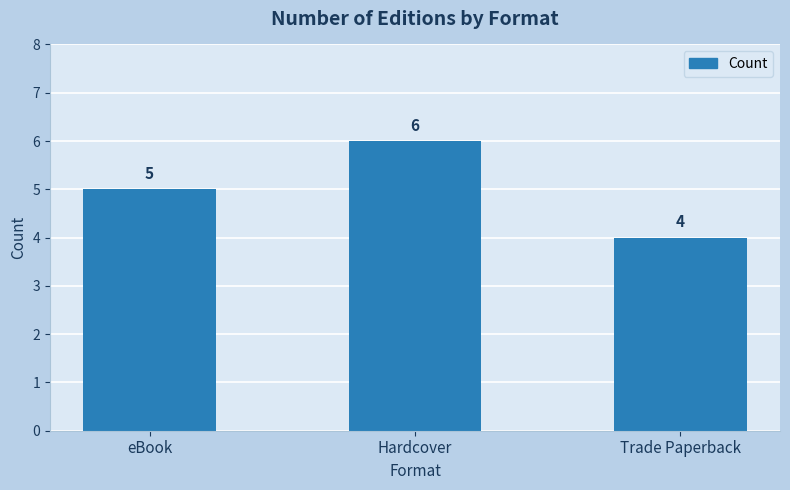

What is the greatest value displayed?

6